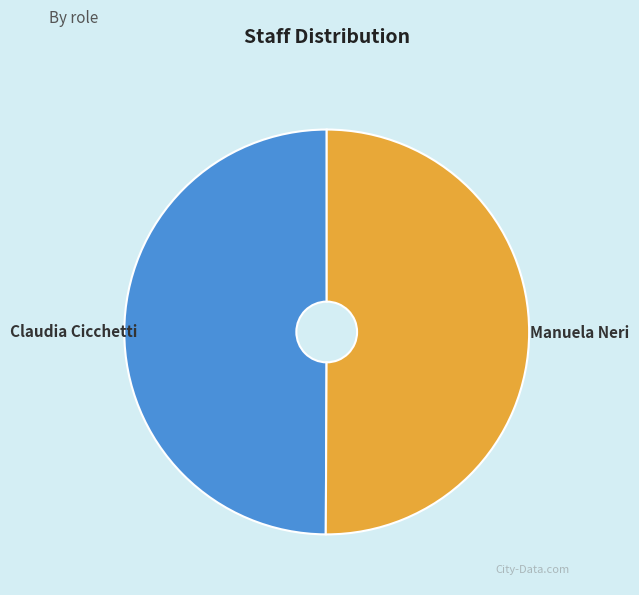

True or false: Manuela Neri accounts for 43% of the total.

False